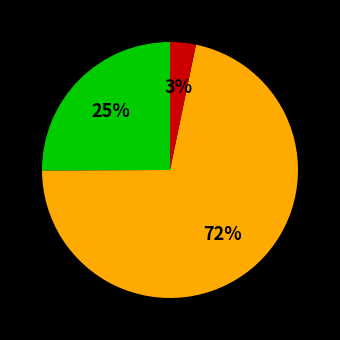

Is there a majority slice in this chart?

Yes